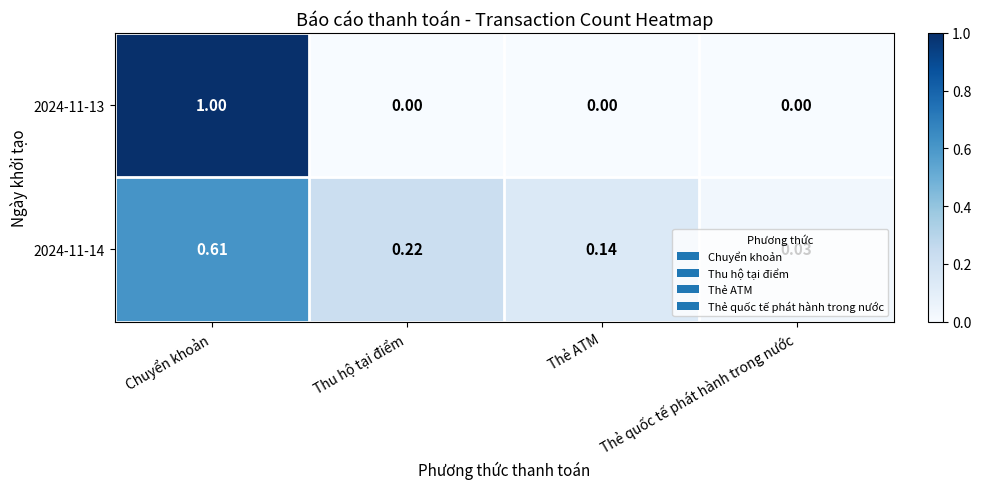

Which category has the highest value across all series?

Chuyển khoản